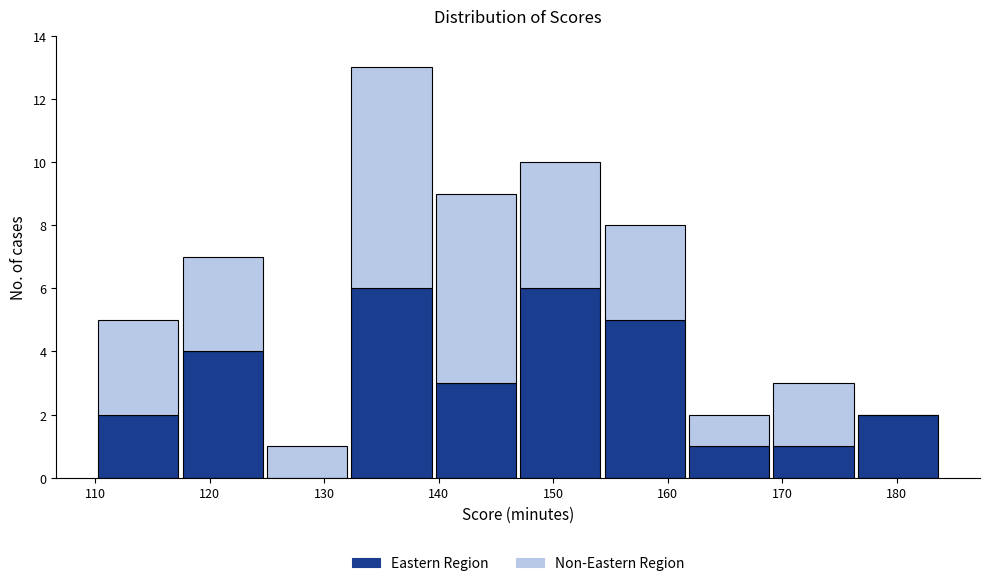

What is the total height of the stacked bar covering 176 to 184 on the x-axis? Neither the bar edges nor the heights are printed on the chart, so give them approximately, as read against the axes.

2